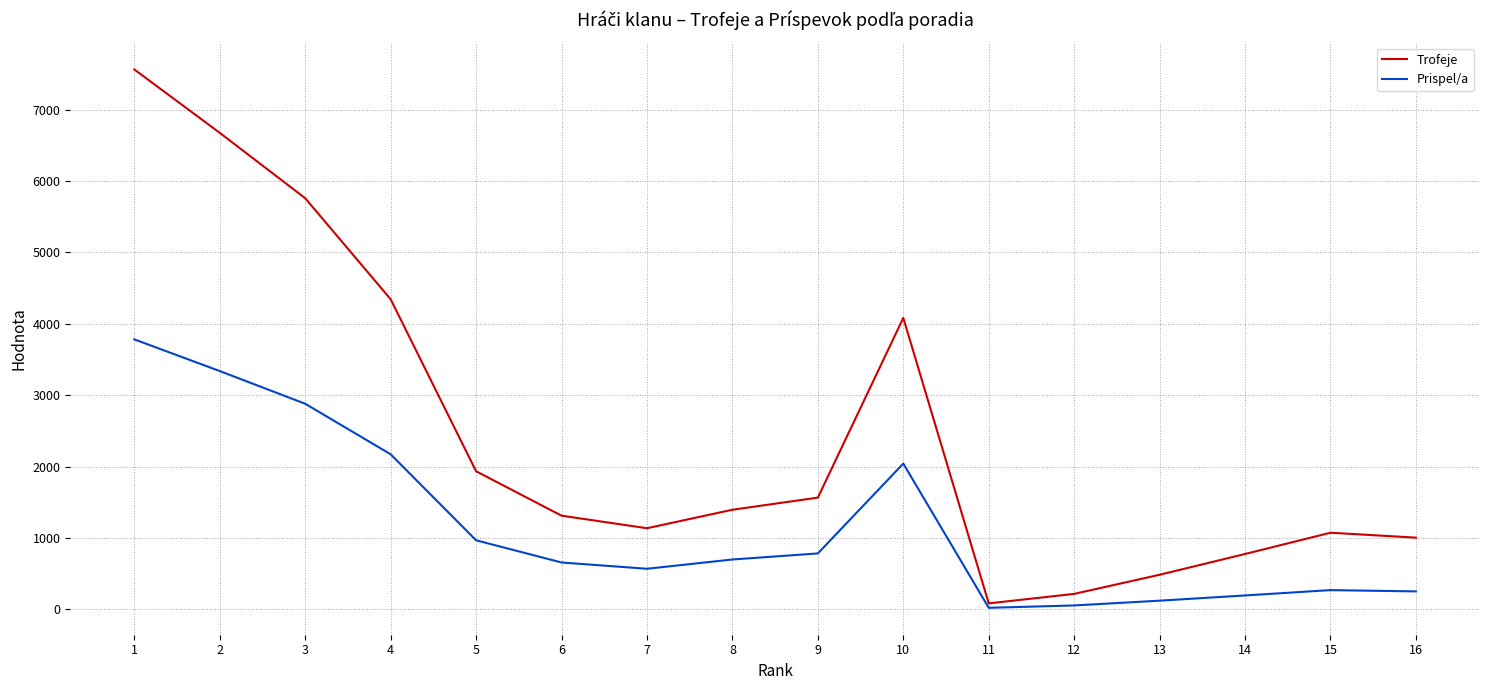

What is the maximum value for Trofeje?

7563